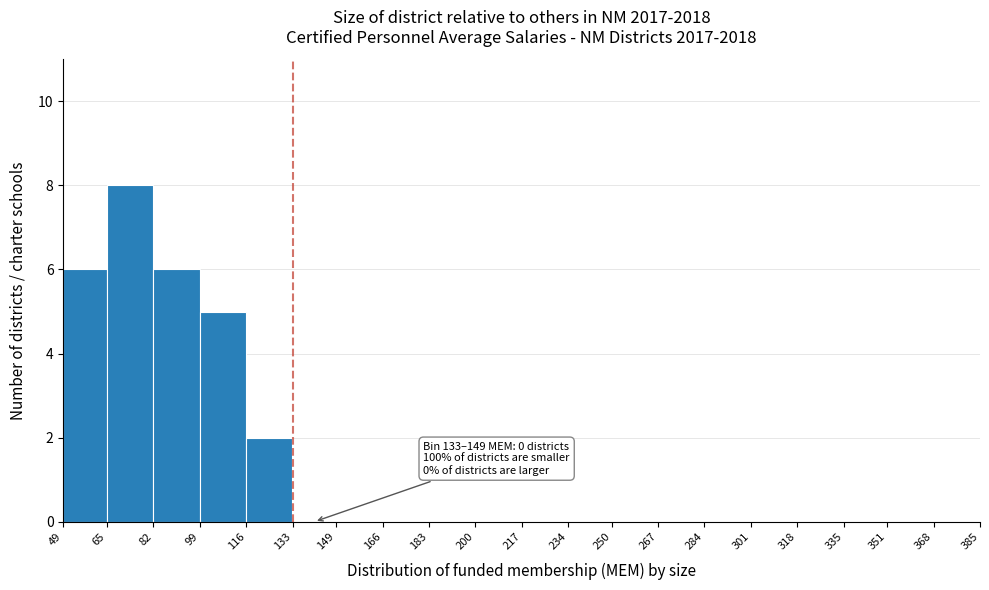

Which range on the x-axis has the tallest bar?

65 to 82